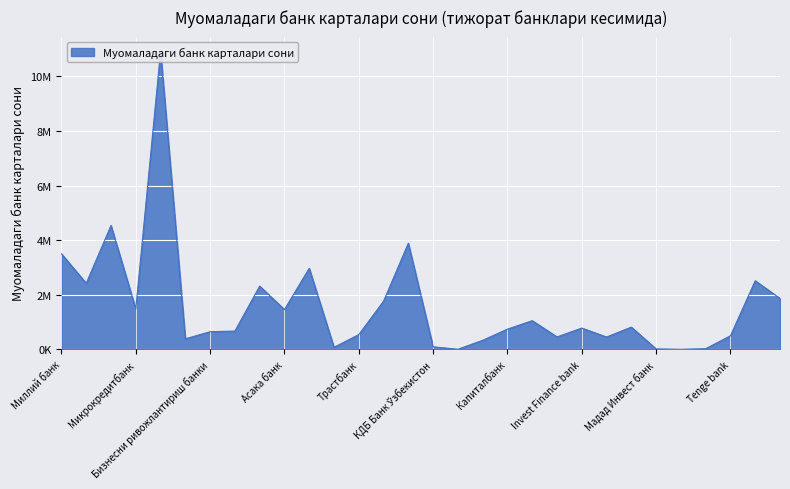

What is the value of the 19th point from the left?

739485.0